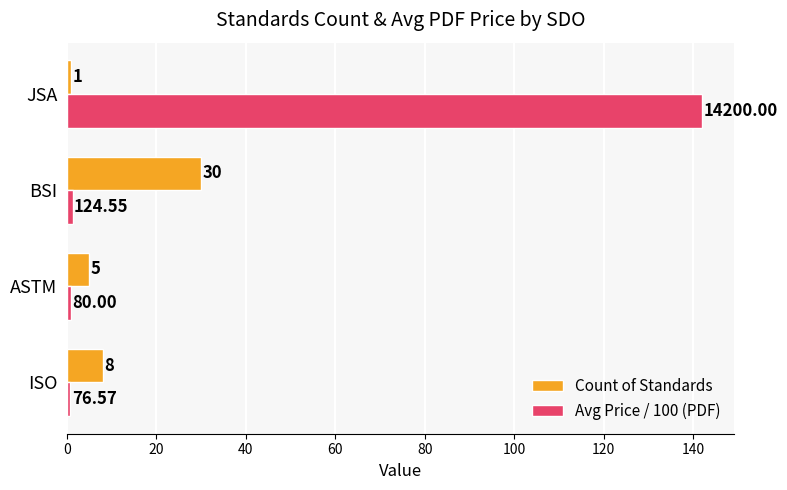

At which category does the chart reach its peak across all series?

JSA